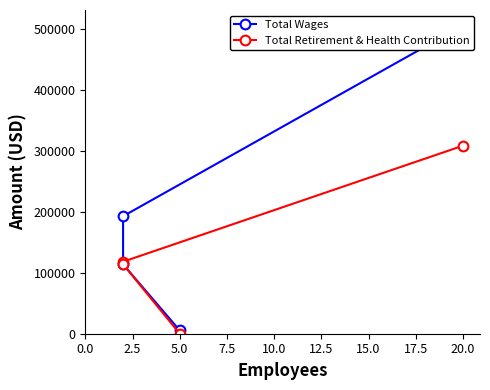

List the series in order of their overall mean, highest first.

Total Wages, Total Retirement & Health Contribution